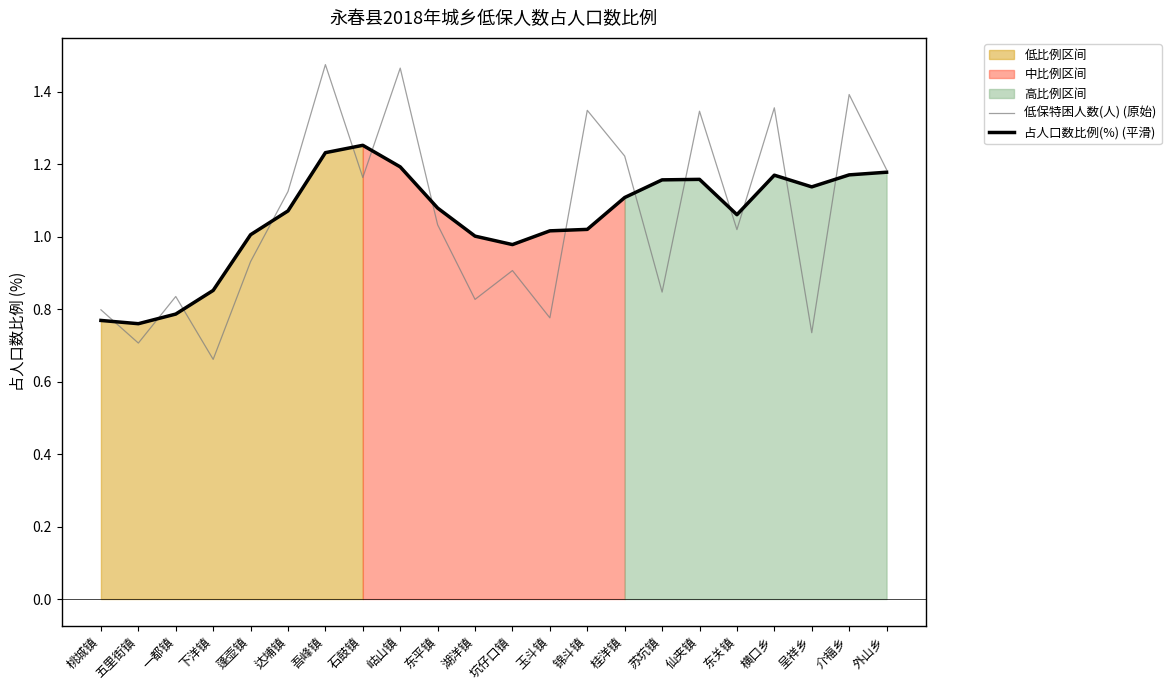

What is the sum of all 低保特困人数(人) (原始) values?

23.1